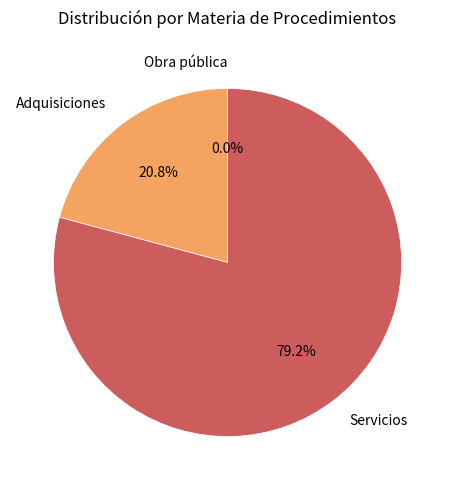

How many segments does this pie chart have?

3